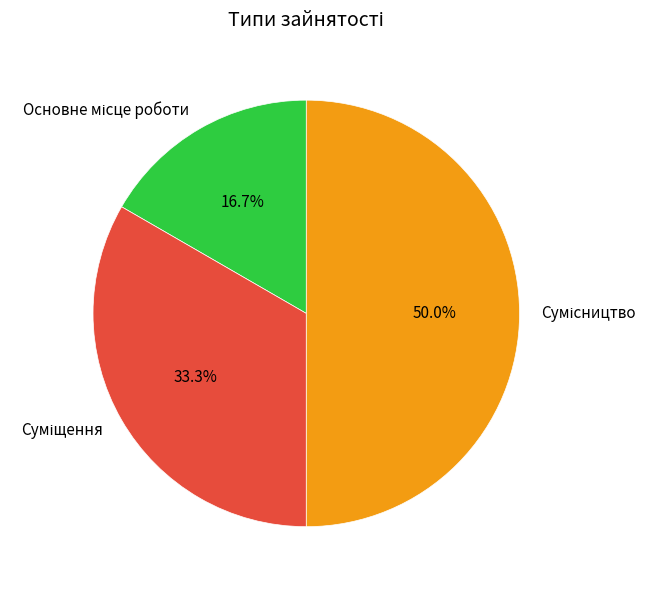

How many slices are in this pie chart?

3